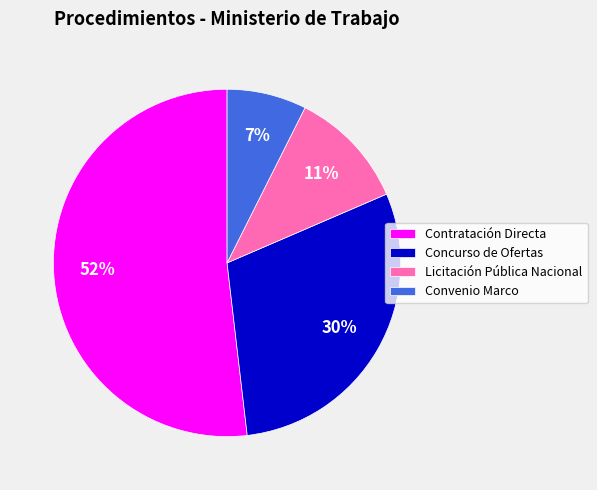

How many segments does this pie chart have?

4